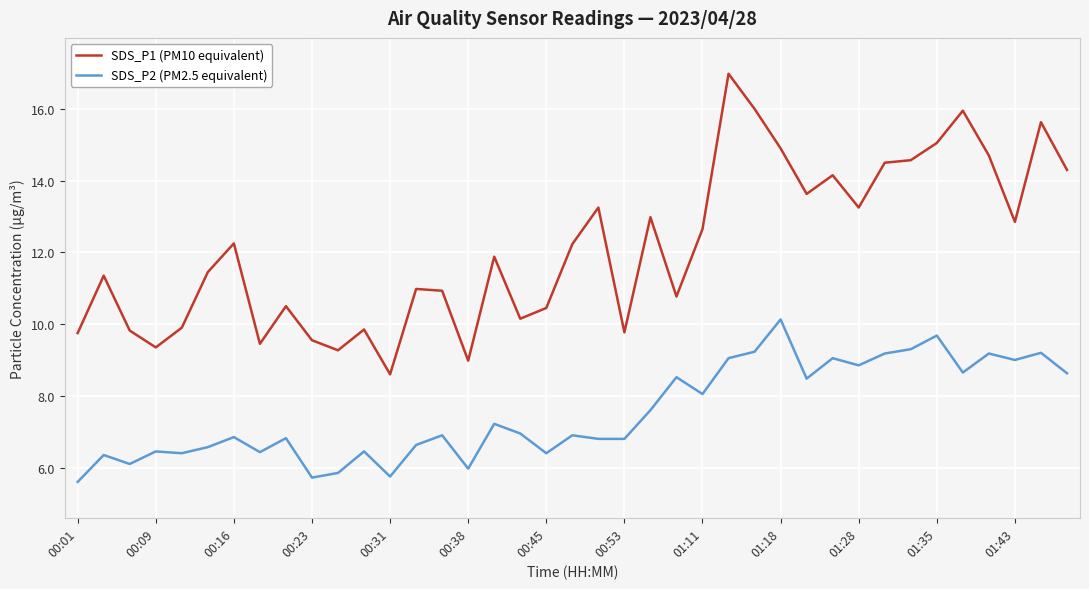

List the series in order of their peak value, highest first.

SDS_P1 (PM10 equivalent), SDS_P2 (PM2.5 equivalent)